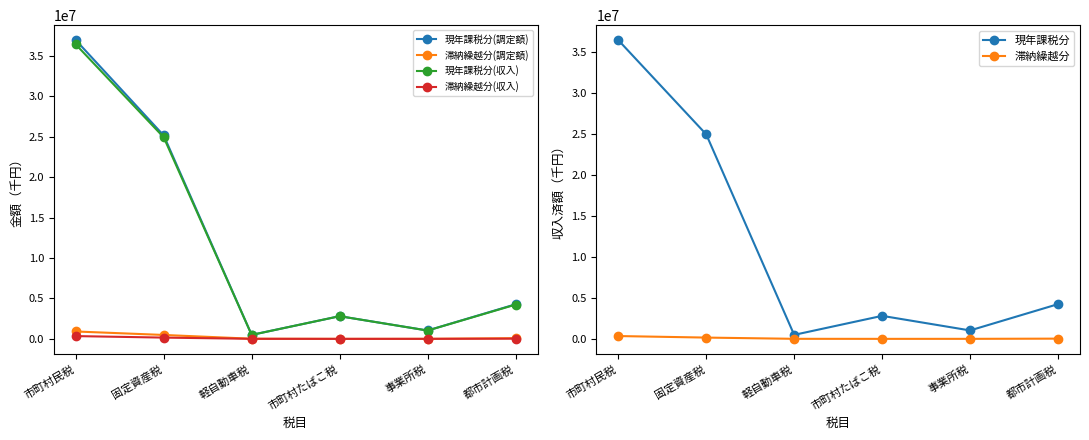

What is the spread (max minus min) of values at 市町村民税?

36601601